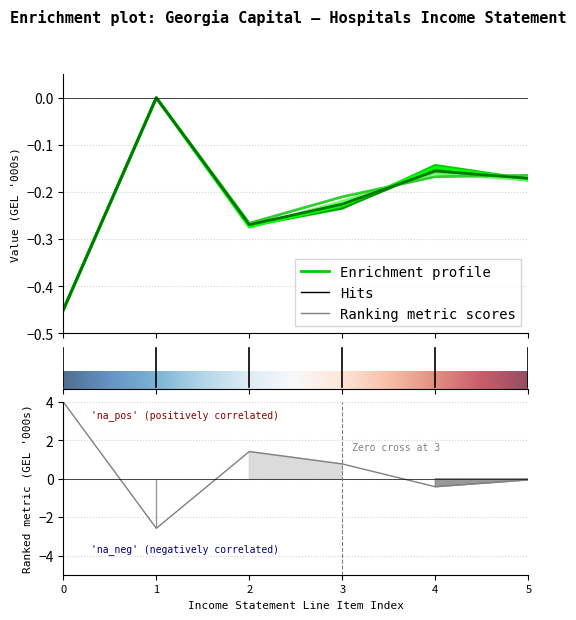

How many values in Georgia clinics 2Q24 are below zero?

5